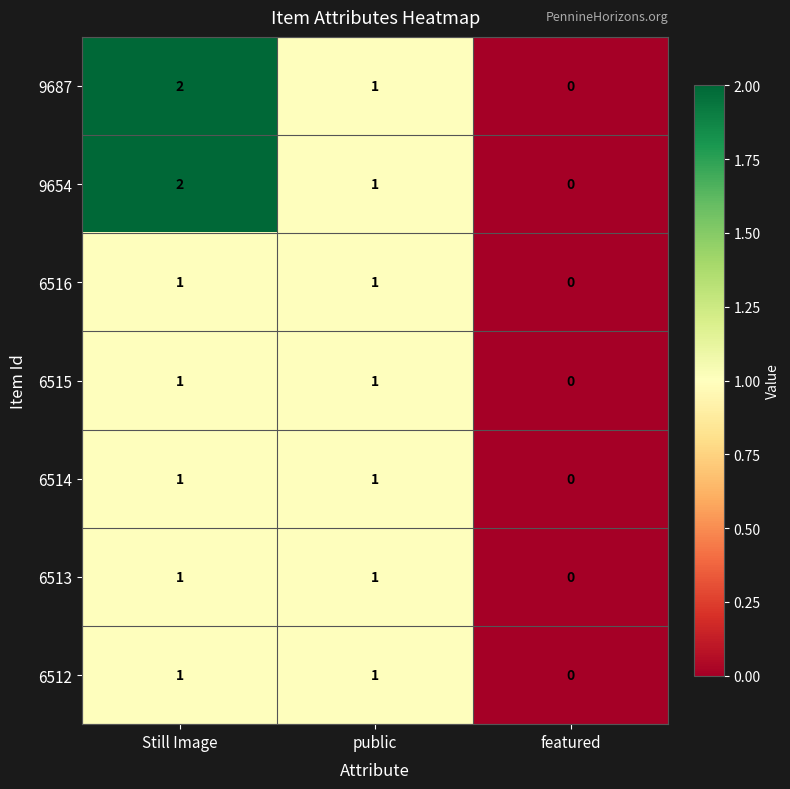

How many data points does each series have?

3